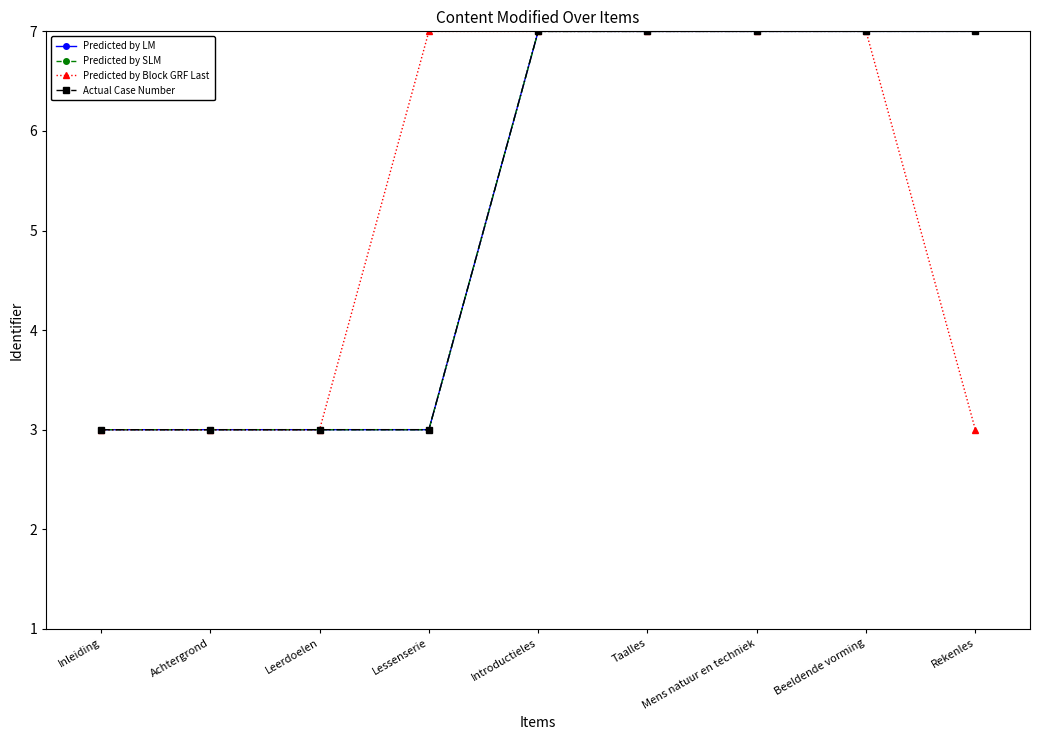

Reading right to left, transcribe all the data shown in this chart.

Predicted by LM: 7.0	7.0	7.0	7.0	7.0	3.0	3.0	3.0	3.0
Predicted by SLM: 7.0	7.0	7.0	7.0	7.0	3.0	3.0	3.0	3.0
Predicted by Block GRF Last: 3.0	7.0	7.0	7.0	7.0	7.0	3.0	3.0	3.0
Actual Case Number: 7.0	7.0	7.0	7.0	7.0	3.0	3.0	3.0	3.0